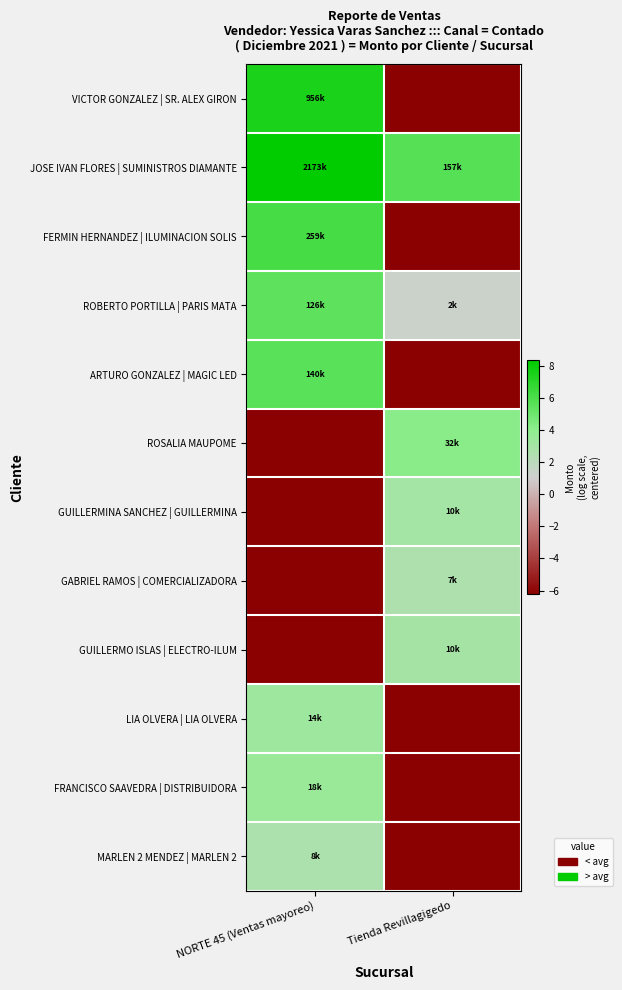

Reading right to left, what are all the values shown in this chart?

VICTOR GONZALEZ | SR. ALEX GIRON: Tienda Revillagigedo=-6.2	NORTE 45 (Ventas mayoreo)=7.5
JOSE IVAN FLORES | SUMINISTROS DIAMANTE: Tienda Revillagigedo=5.7	NORTE 45 (Ventas mayoreo)=8.3
FERMIN HERNANDEZ | ILUMINACION SOLIS: Tienda Revillagigedo=-6.2	NORTE 45 (Ventas mayoreo)=6.2
ROBERTO PORTILLA | PARIS MATA: Tienda Revillagigedo=1.3	NORTE 45 (Ventas mayoreo)=5.5
ARTURO GONZALEZ | MAGIC LED: Tienda Revillagigedo=-6.2	NORTE 45 (Ventas mayoreo)=5.6
ROSALIA MAUPOME: Tienda Revillagigedo=4.1	NORTE 45 (Ventas mayoreo)=-6.2
GUILLERMINA SANCHEZ | GUILLERMINA: Tienda Revillagigedo=3.0	NORTE 45 (Ventas mayoreo)=-6.2
GABRIEL RAMOS | COMERCIALIZADORA: Tienda Revillagigedo=2.6	NORTE 45 (Ventas mayoreo)=-6.2
GUILLERMO ISLAS | ELECTRO-ILUM: Tienda Revillagigedo=3.0	NORTE 45 (Ventas mayoreo)=-6.2
LIA OLVERA | LIA OLVERA: Tienda Revillagigedo=-6.2	NORTE 45 (Ventas mayoreo)=3.3
FRANCISCO SAAVEDRA | DISTRIBUIDORA: Tienda Revillagigedo=-6.2	NORTE 45 (Ventas mayoreo)=3.6
MARLEN 2 MENDEZ | MARLEN 2: Tienda Revillagigedo=-6.2	NORTE 45 (Ventas mayoreo)=2.7